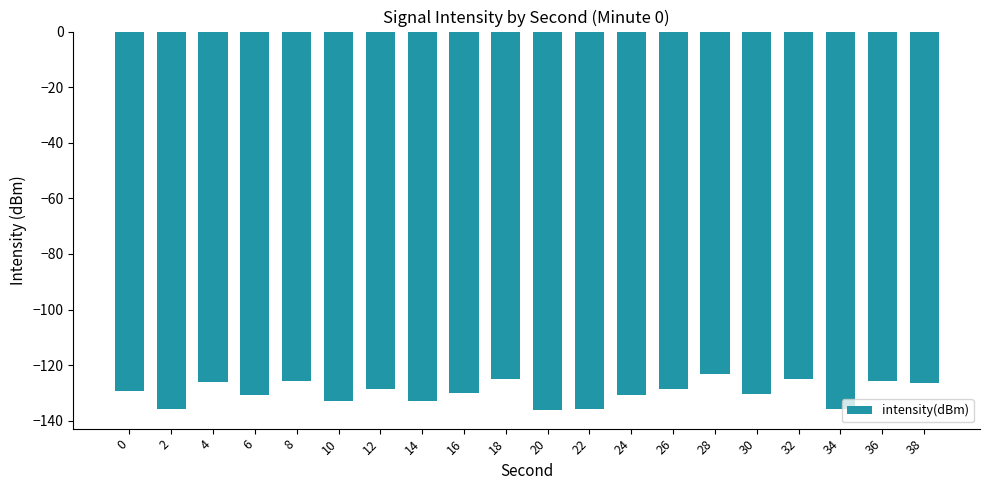

Does the chart contain any negative values?

Yes